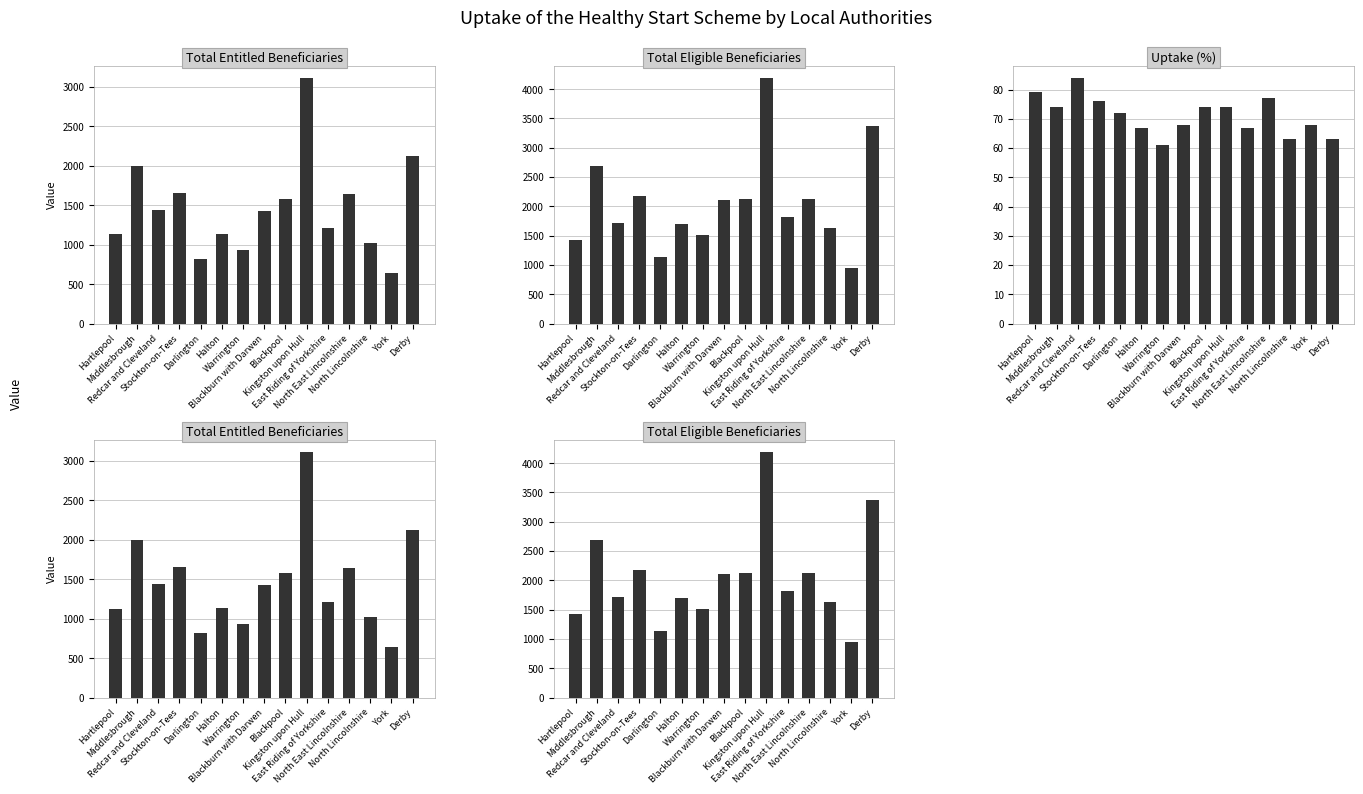

What is the total value across all series at Blackpool?

3772